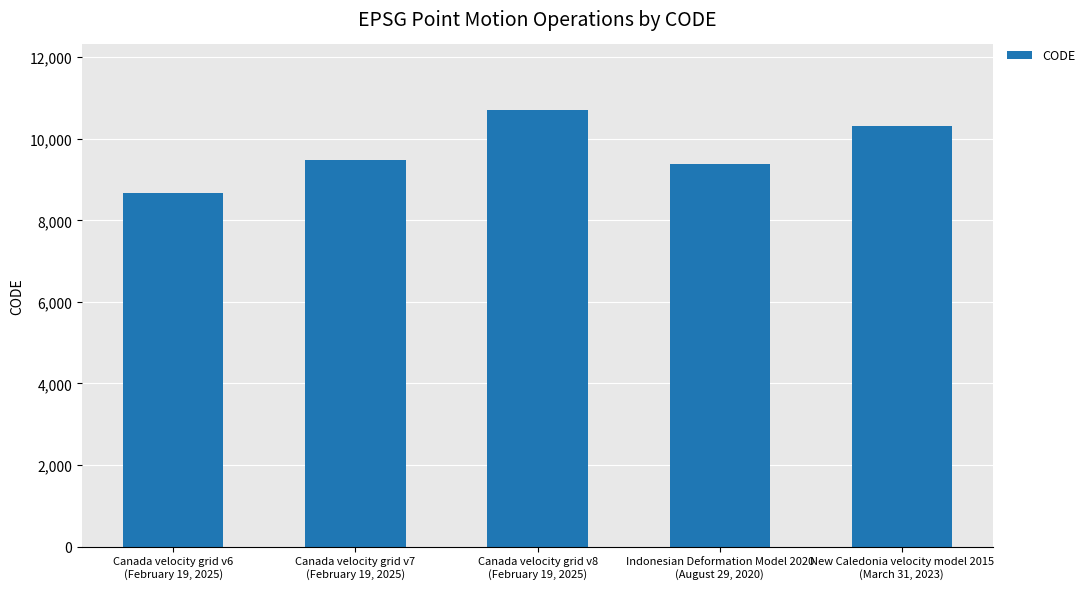

At which label is the value closest to 9691?

Canada velocity grid v7
(February 19, 2025)